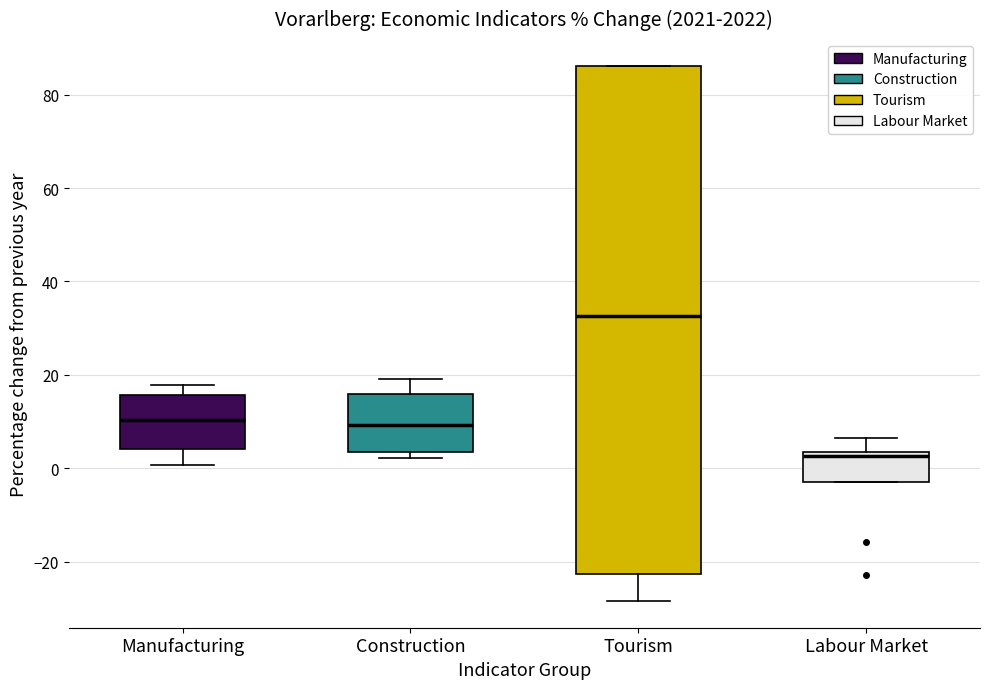

Where is the upper edge of the box for Manufacturing on the y-axis? The values are not printed on the chart, so give them approximately, as read against the axis.

16